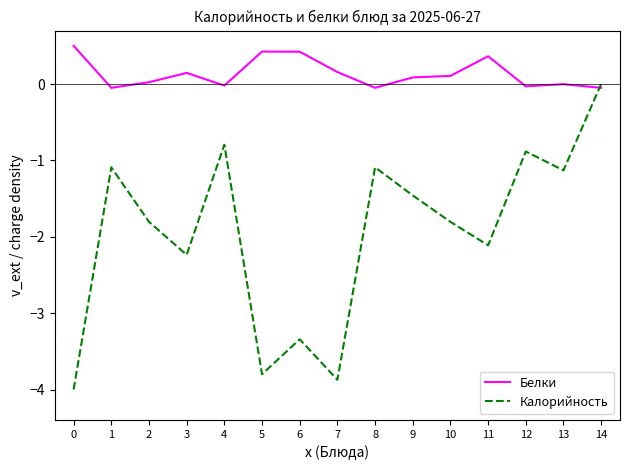

Rank the series by their average value, from highest to lowest.

Белки, Калорийность